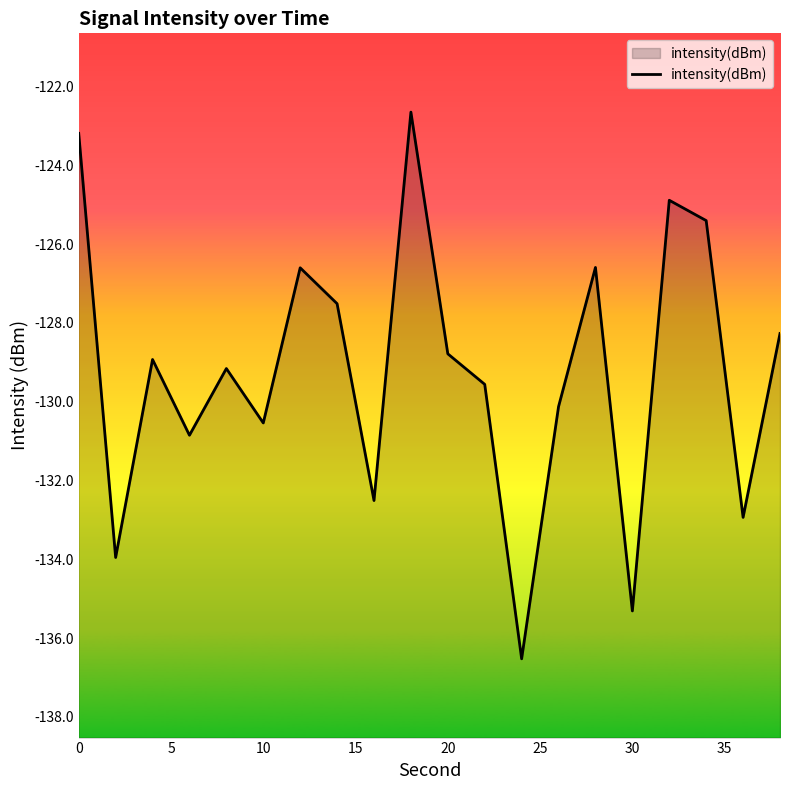

What is the greatest value displayed?

-122.6